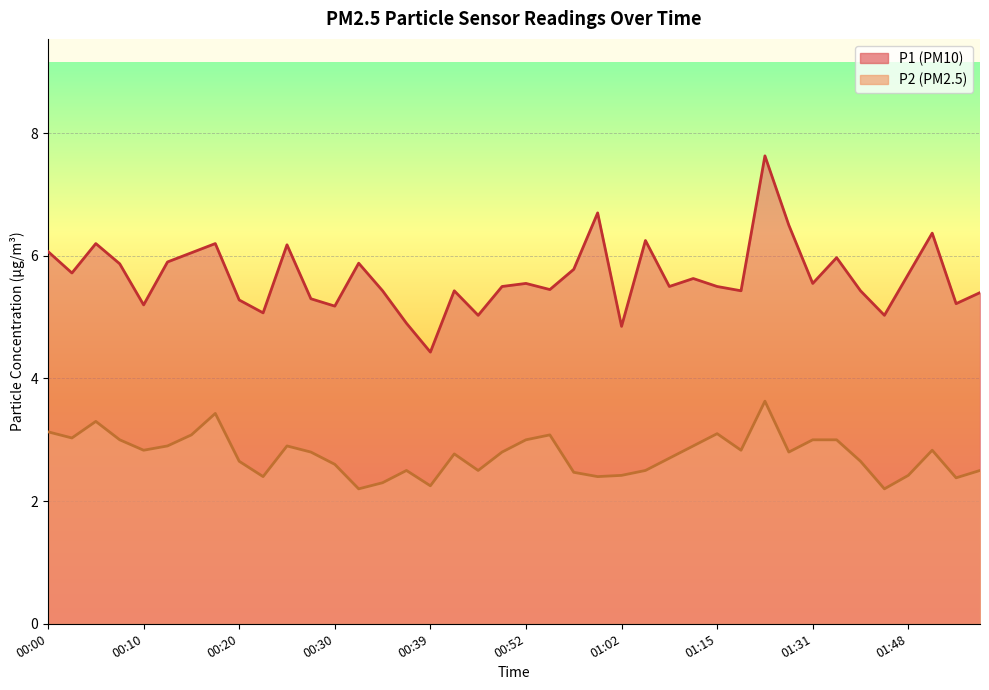

Does the chart display data point markers on the line(s)?

No